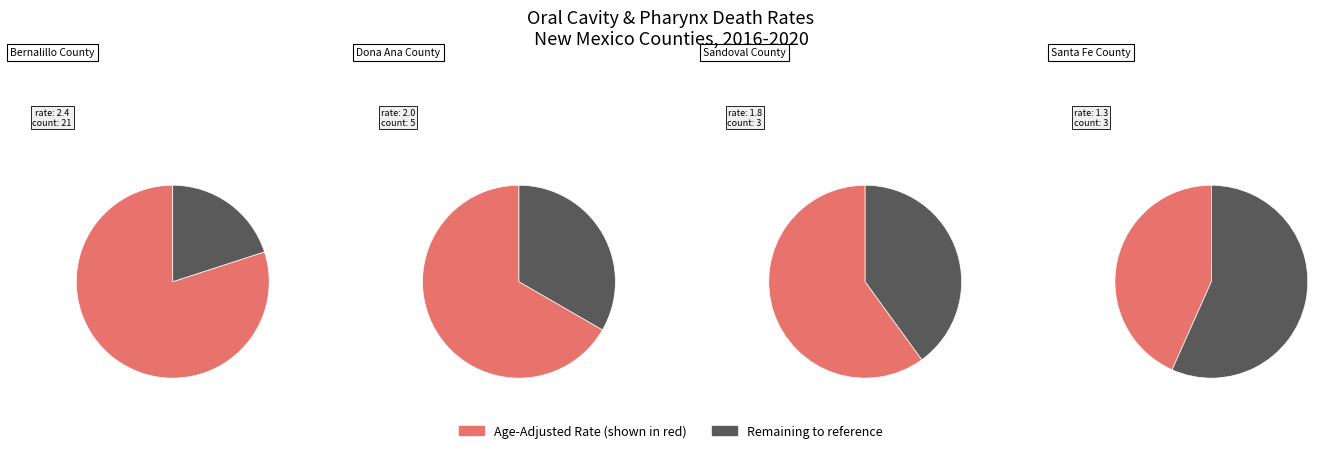

Rank the series at Bernalillo County from highest to lowest value.

Age-Adjusted Rate, Complement